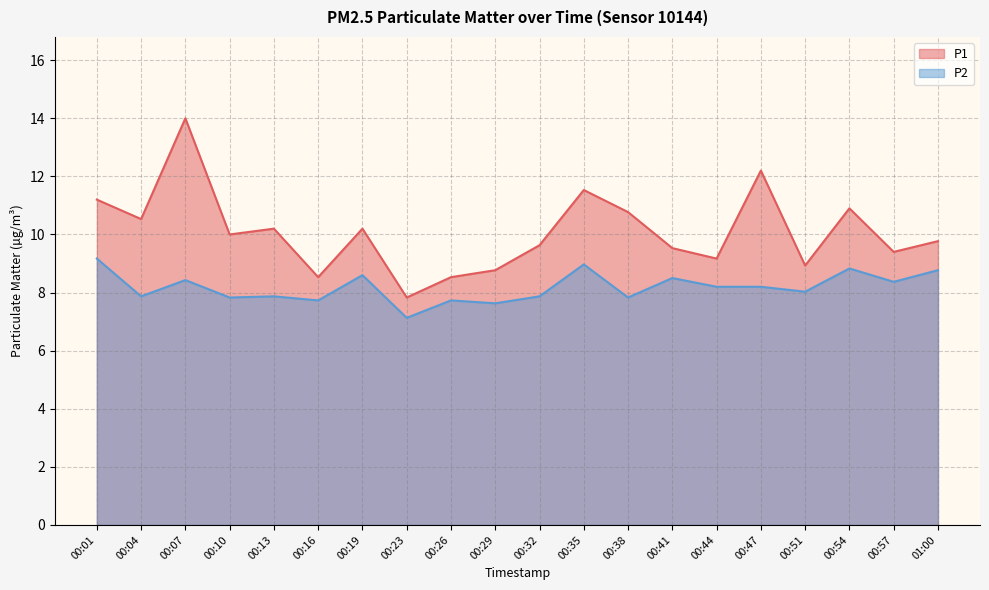

How many interior local peaks does the P1 series have?

6